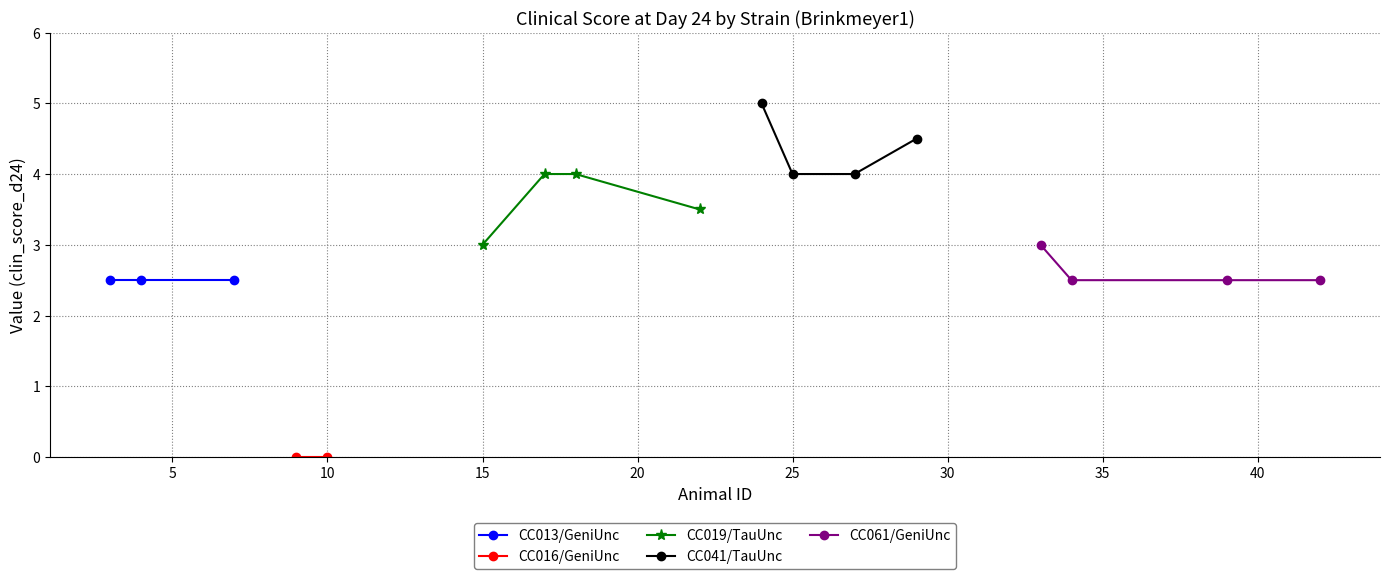

True or false: CC061/GeniUnc and CC019/TauUnc cross at least once.

False